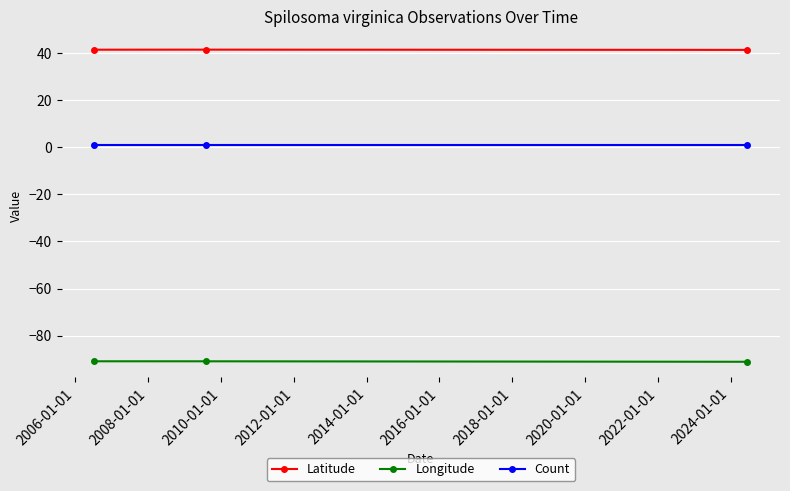

Which series has the largest total across all categories?

Latitude